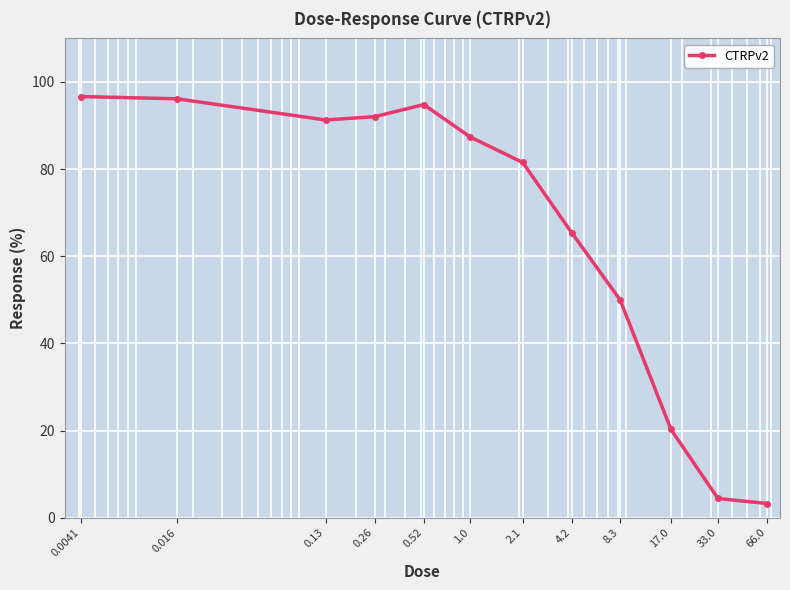

What is the sum of all values?

783.1